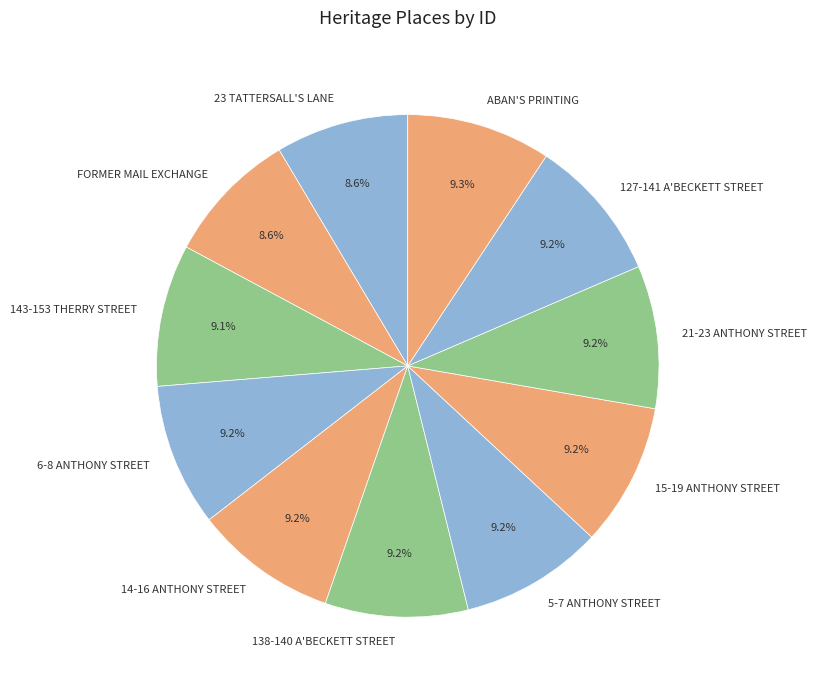

What is the ratio of the value at 23 TATTERSALL'S LANE to the value at 14-16 ANTHONY STREET?

0.9